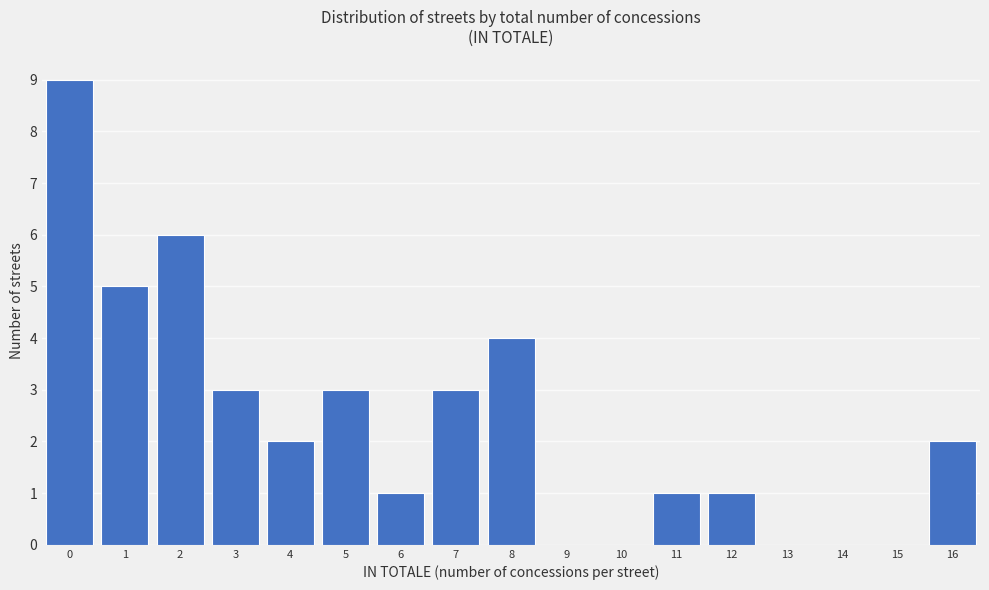

Reading left to right, transcribe this chart: for each bar, give the range it covers on the x-axis and its height. The values are not printed on the chart, so give them approximately, as read against the axis.

-0.5 to 0.5: 9
0.5 to 1.5: 5
1.5 to 2.5: 6
2.5 to 3.5: 3
3.5 to 4.5: 2
4.5 to 5.5: 3
5.5 to 6.5: 1
6.5 to 7.5: 3
7.5 to 8.5: 4
8.5 to 9.5: 0
9.5 to 10.5: 0
10.5 to 11.5: 1
11.5 to 12.5: 1
12.5 to 13.5: 0
13.5 to 14.5: 0
14.5 to 15.5: 0
15.5 to 16.5: 2